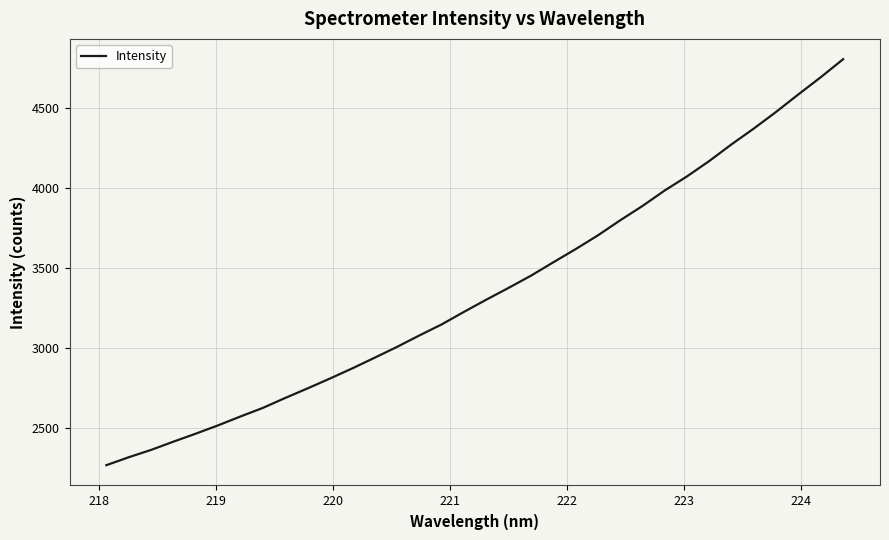

What is the difference between the second highest and minimum values?

2427.6